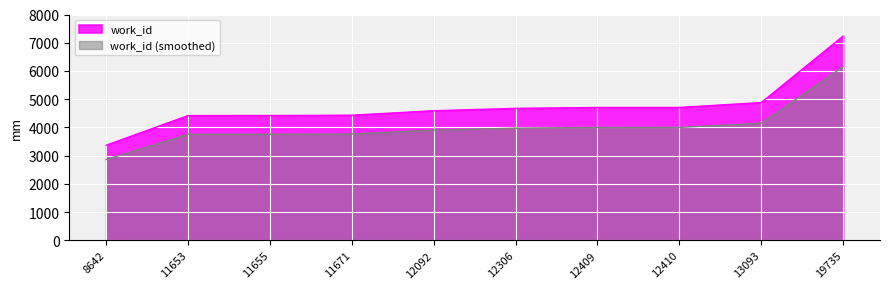

What is the change in value from 11655 to 12409?

+285